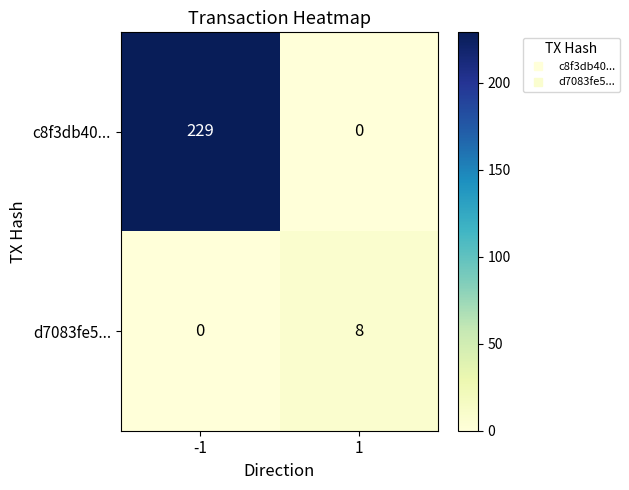

The d7083fe5... series shows 2 at 1. True or false?

False